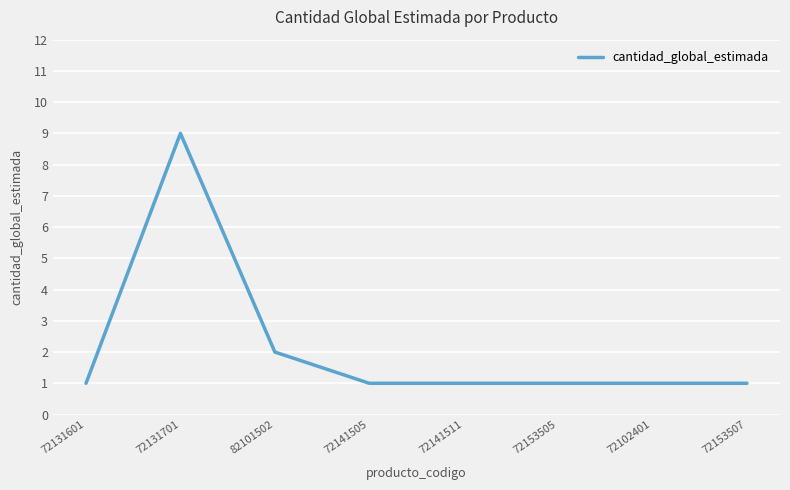

What position from the left is 72131701?

2